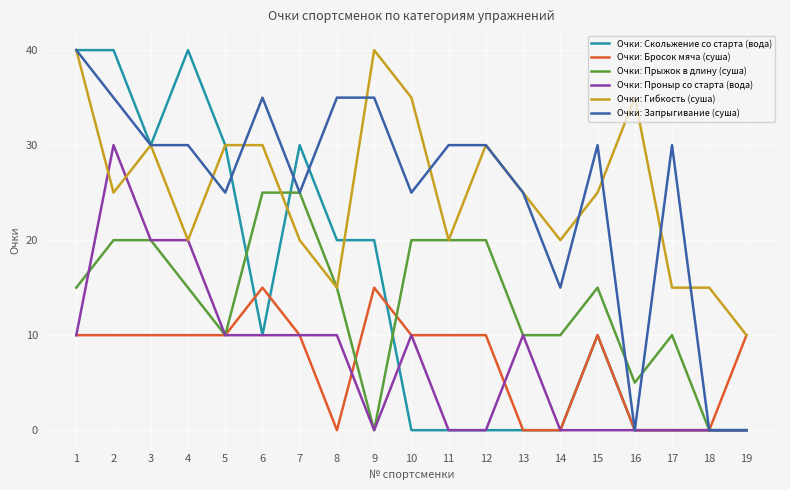

The value of Очки: Гибкость (суша) at 10 is 35. True or false?

True